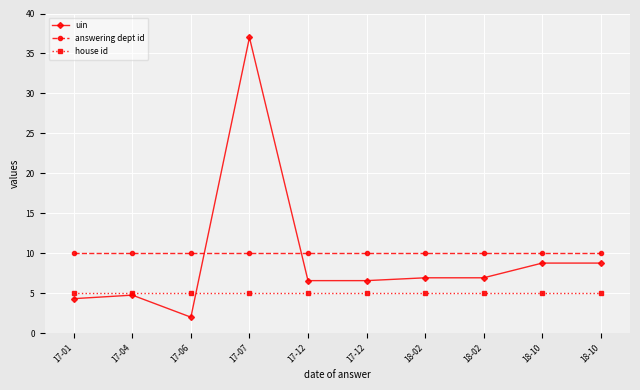

Which series has the largest total across all categories?

answering dept id